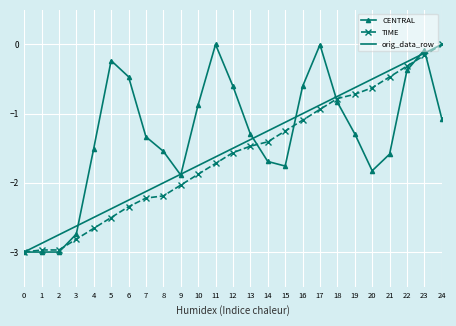

Where is orig_data_row nearest to the value -1?

16